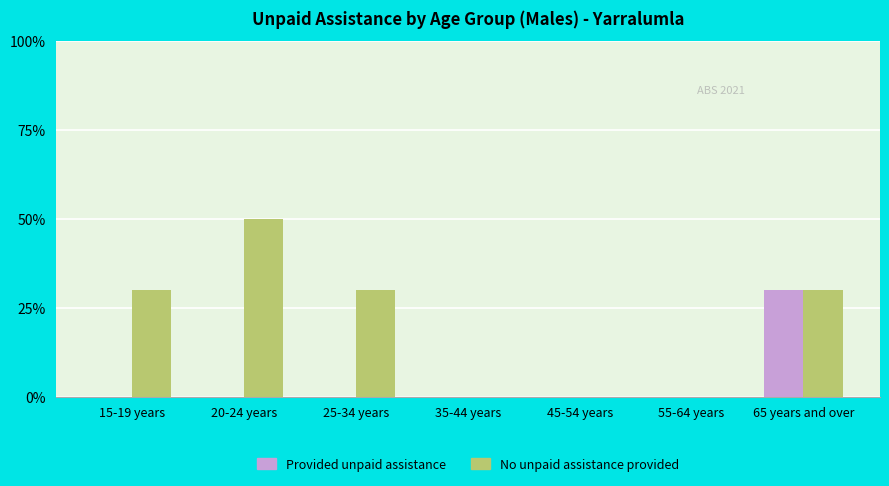

The value of No unpaid assistance provided at 65 years and over is 9. True or false?

False